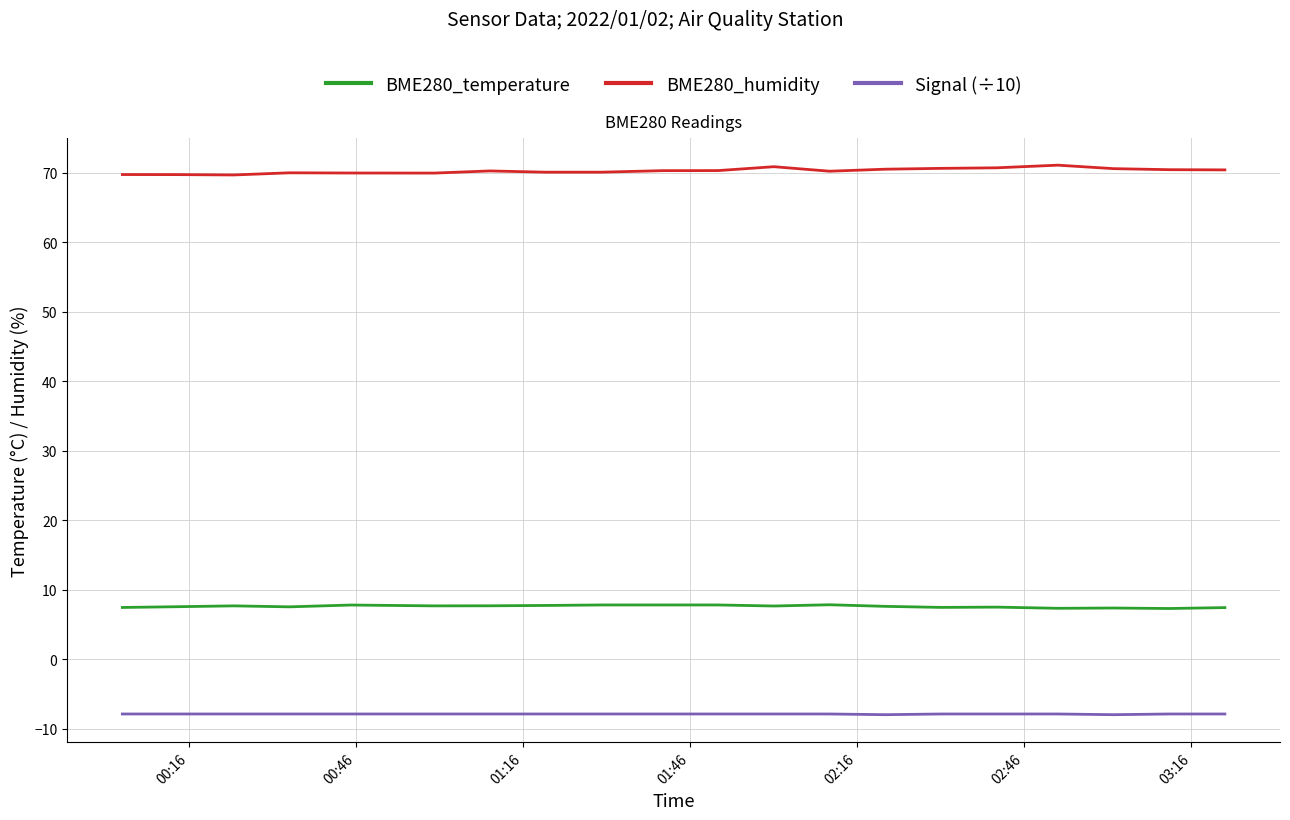

Rank the series by their maximum value, from lowest to highest.

Signal (÷10), BME280_temperature, BME280_humidity